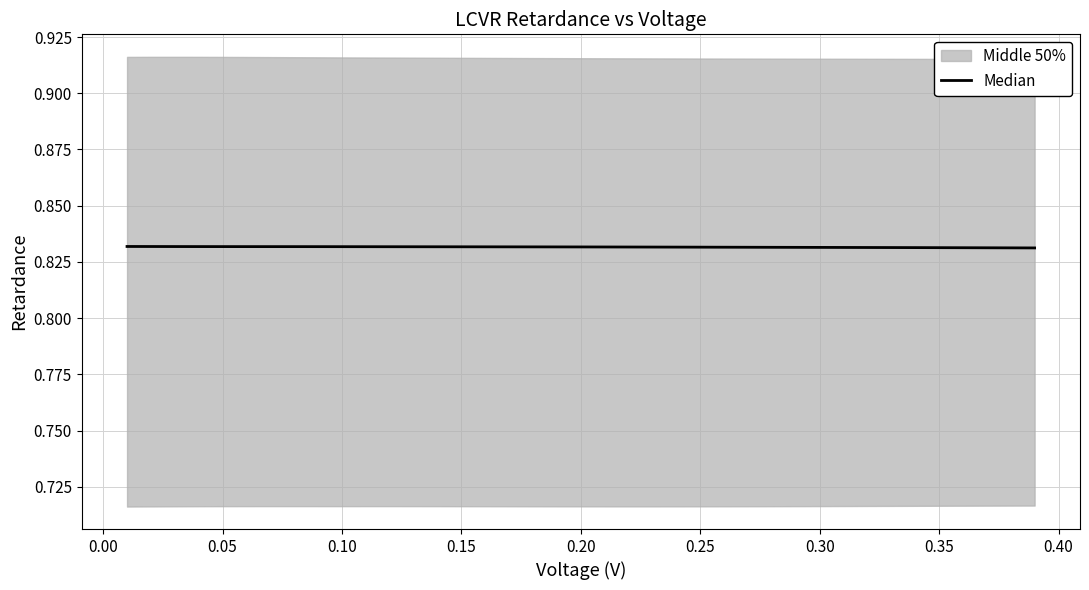

Is this an area chart (filled region under the line)?

No